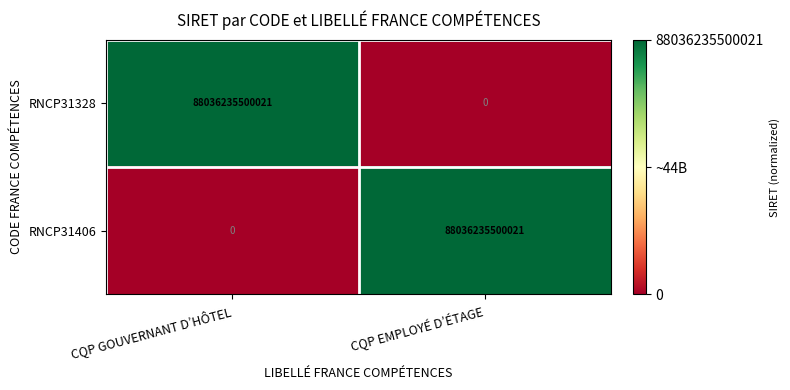

At which label is RNCP31328 closest to 44018117750010?

CQP EMPLOYÉ D’ÉTAGE